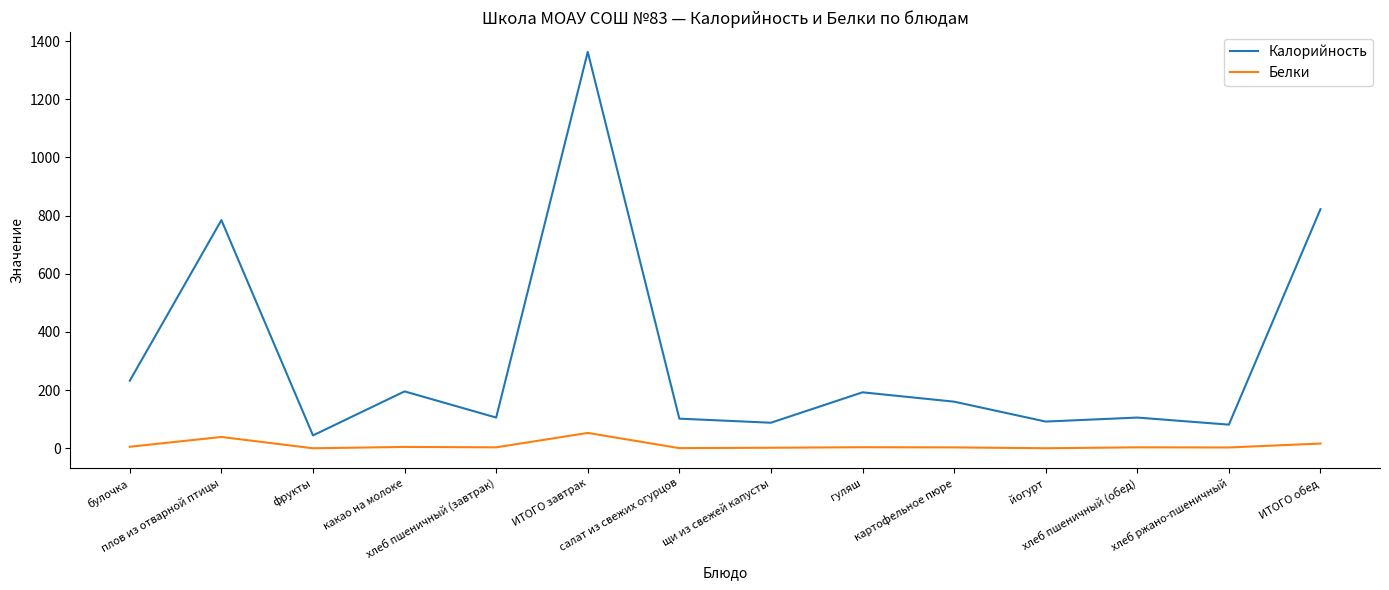

Which series has the widest spread of values?

Калорийность